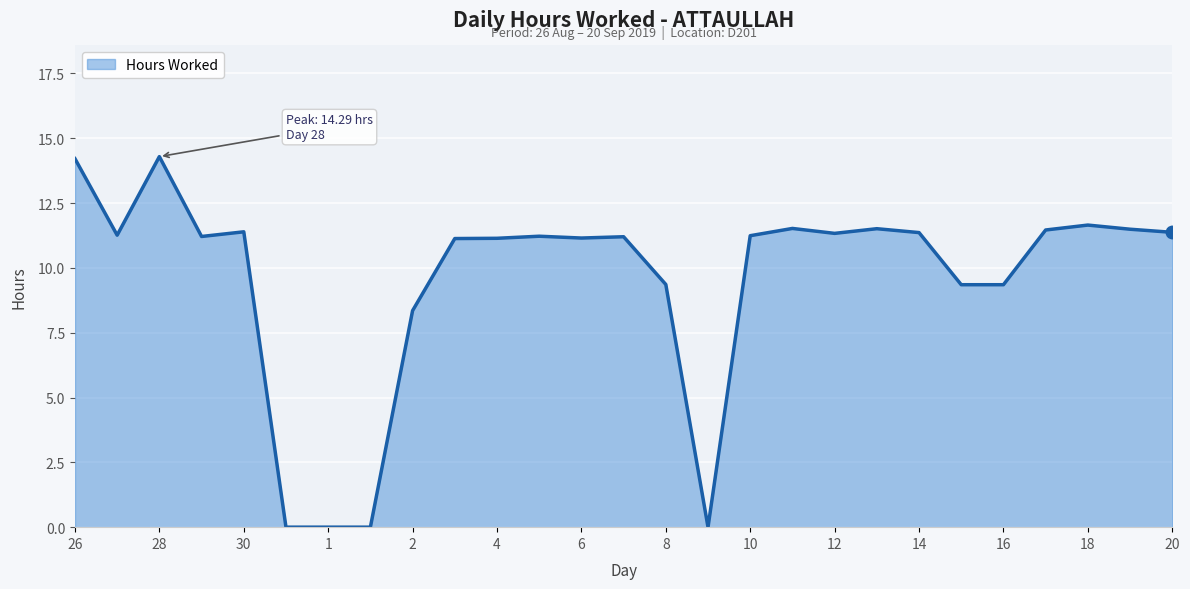

What is the maximum value shown in the chart?

14.3